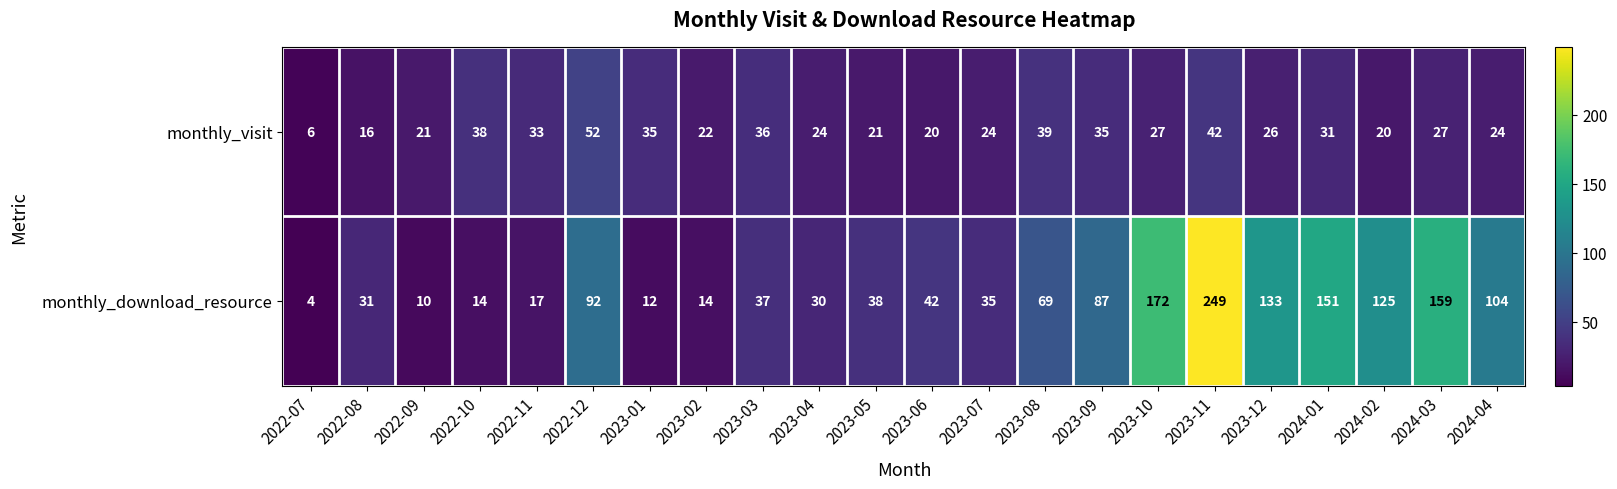

Rank the series by their maximum value, from lowest to highest.

monthly_visit, monthly_download_resource